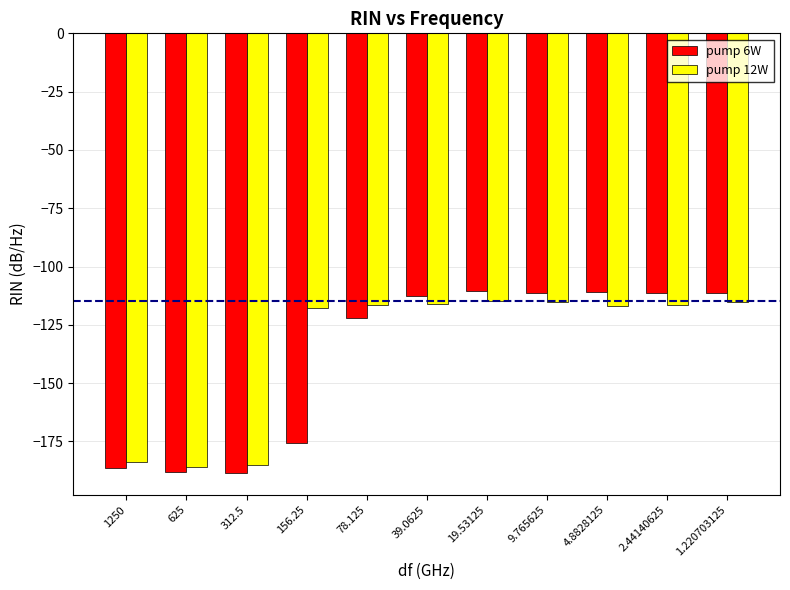

List the series in order of their overall mean, lowest first.

pump 6W, pump 12W